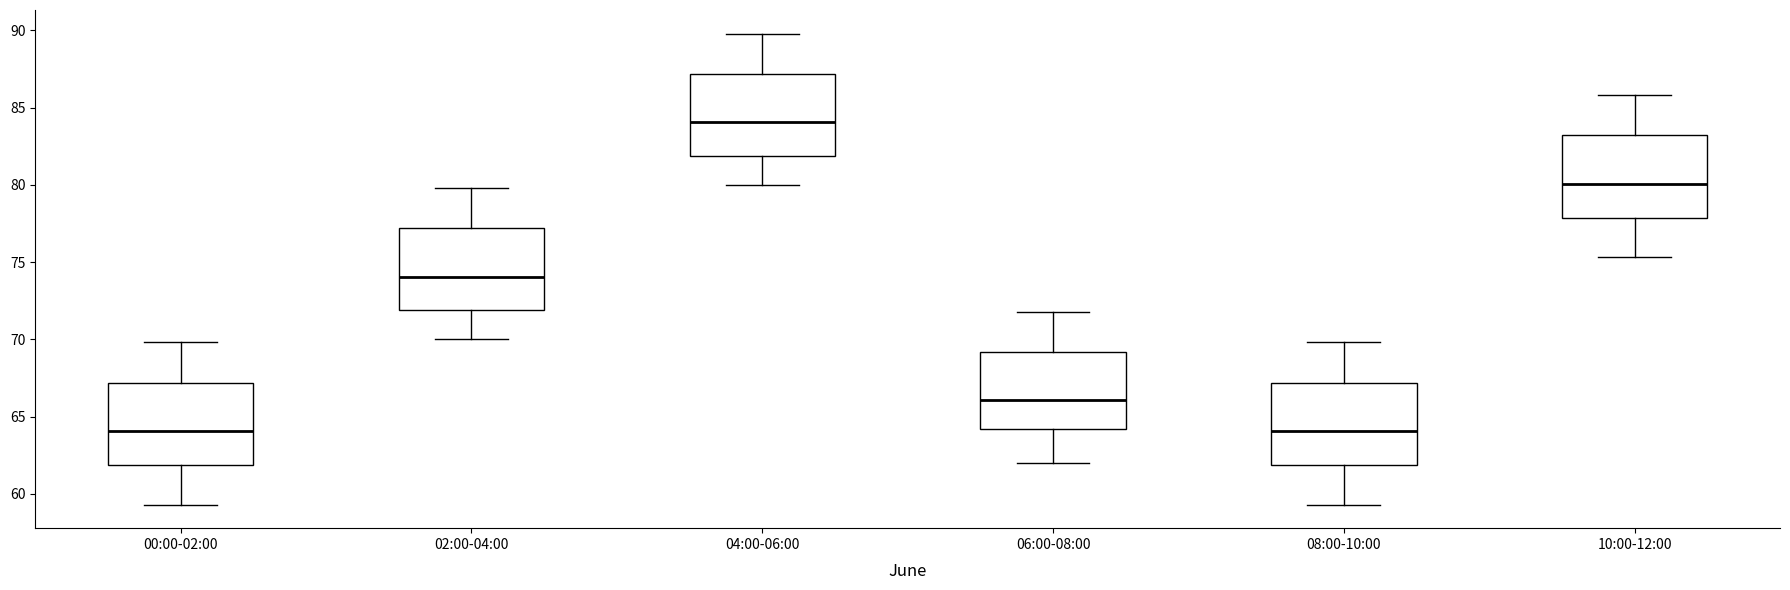

Reading left to right, transcribe this box plot: for each box, give where its median line is, the range the box spans, and where its two whiskers end, as read against the y-axis. The values are not printed on the chart, so give them approximately, as read against the axis.

00:00-02:00: median 64.0, box 62.0 to 67.0, whiskers 59.5 to 70.0
02:00-04:00: median 74.0, box 72.0 to 77.0, whiskers 70.0 to 80.0
04:00-06:00: median 84.0, box 82.0 to 87.0, whiskers 80.0 to 90.0
06:00-08:00: median 66.0, box 64.0 to 69.0, whiskers 62.0 to 72.0
08:00-10:00: median 64.0, box 62.0 to 67.0, whiskers 59.5 to 70.0
10:00-12:00: median 80.0, box 78.0 to 83.0, whiskers 75.5 to 86.0